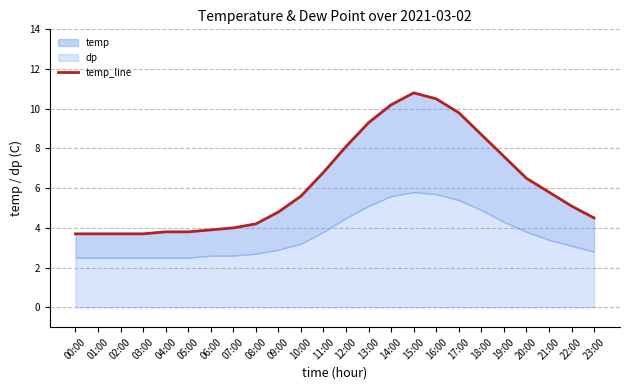

Between 19:00 and 20:00, which is larger?

19:00